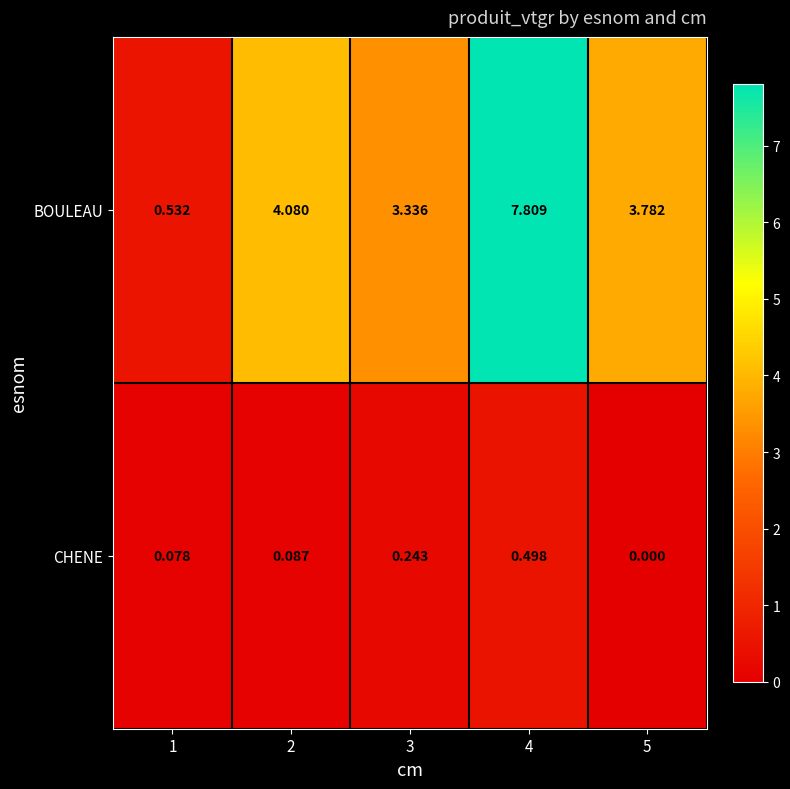

Count the number of data series in this chart.

2